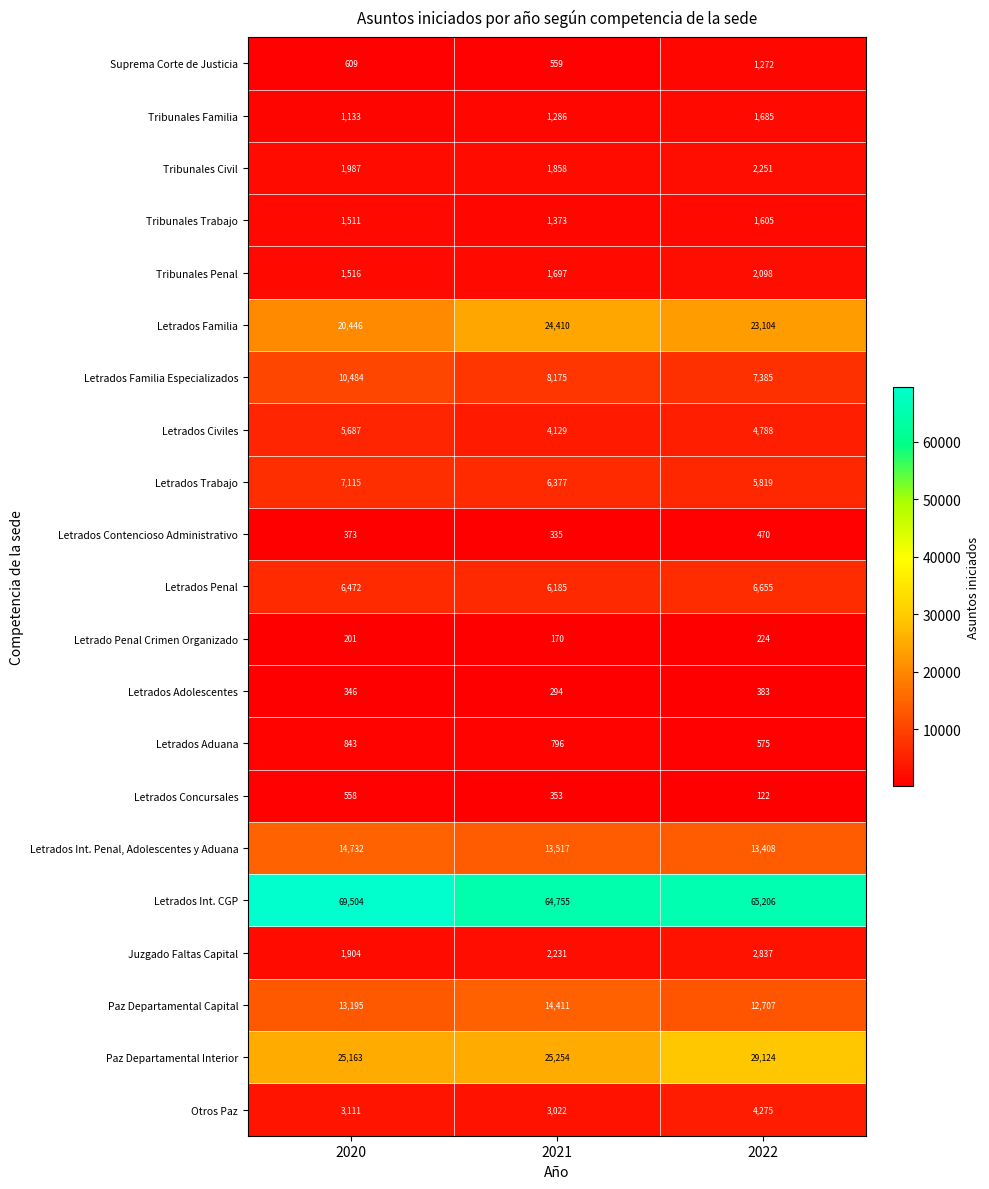

The Tribunales Familia series shows 1286 at 2021. True or false?

True